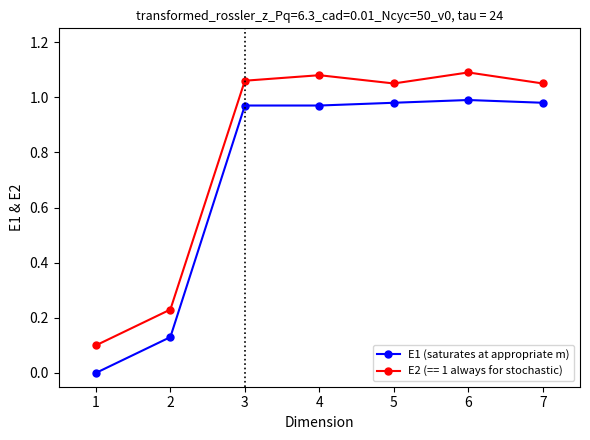

What is the average value of the E2 (== 1 always for stochastic) series?

0.8